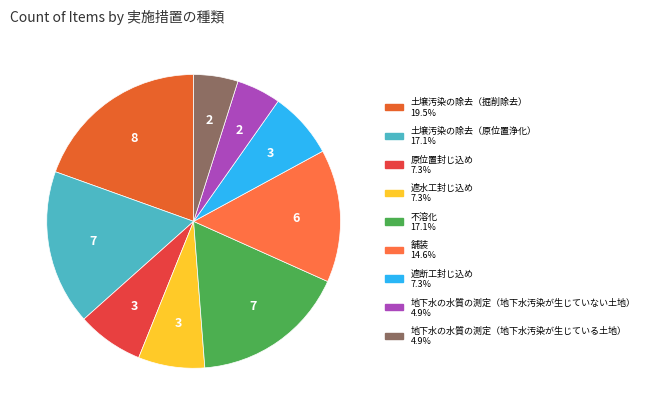

What portion of the pie excludes 遮断工封じ込め?

92.7%